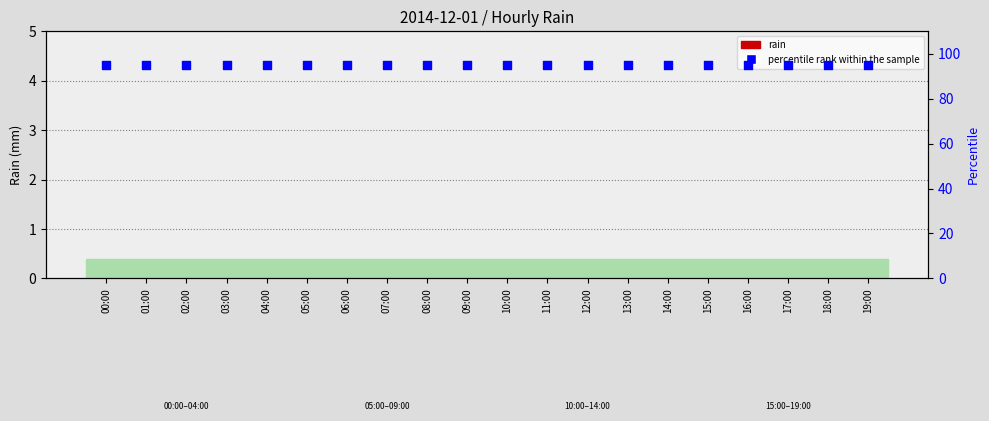

What is the total value across all series at 02:00?

95